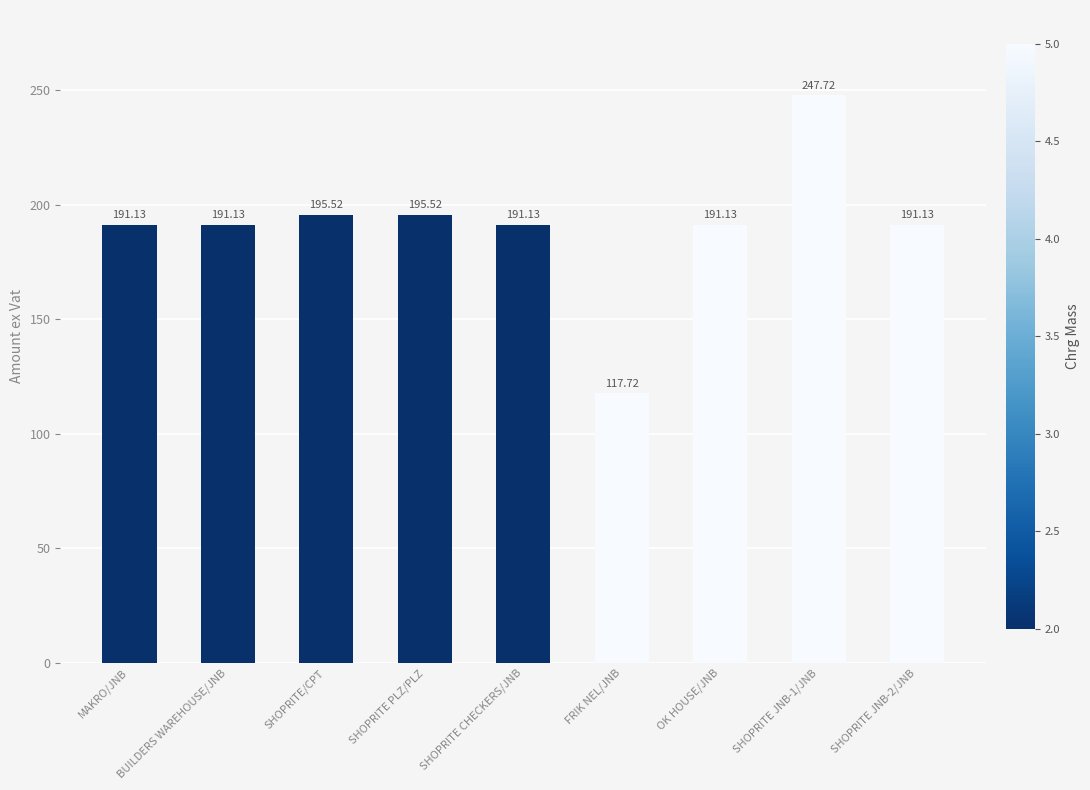

What is the ratio of the value at BUILDERS WAREHOUSE/JNB to the value at SHOPRITE CHECKERS/JNB?

1.0